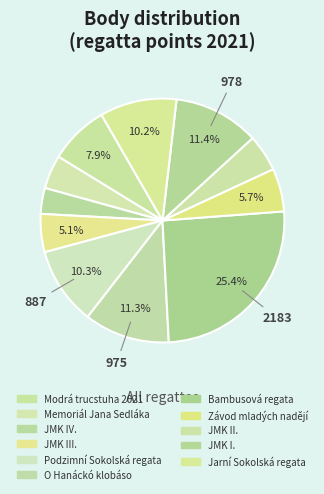

The Závod mladých nadějí slice represents 1% of the pie. True or false?

False